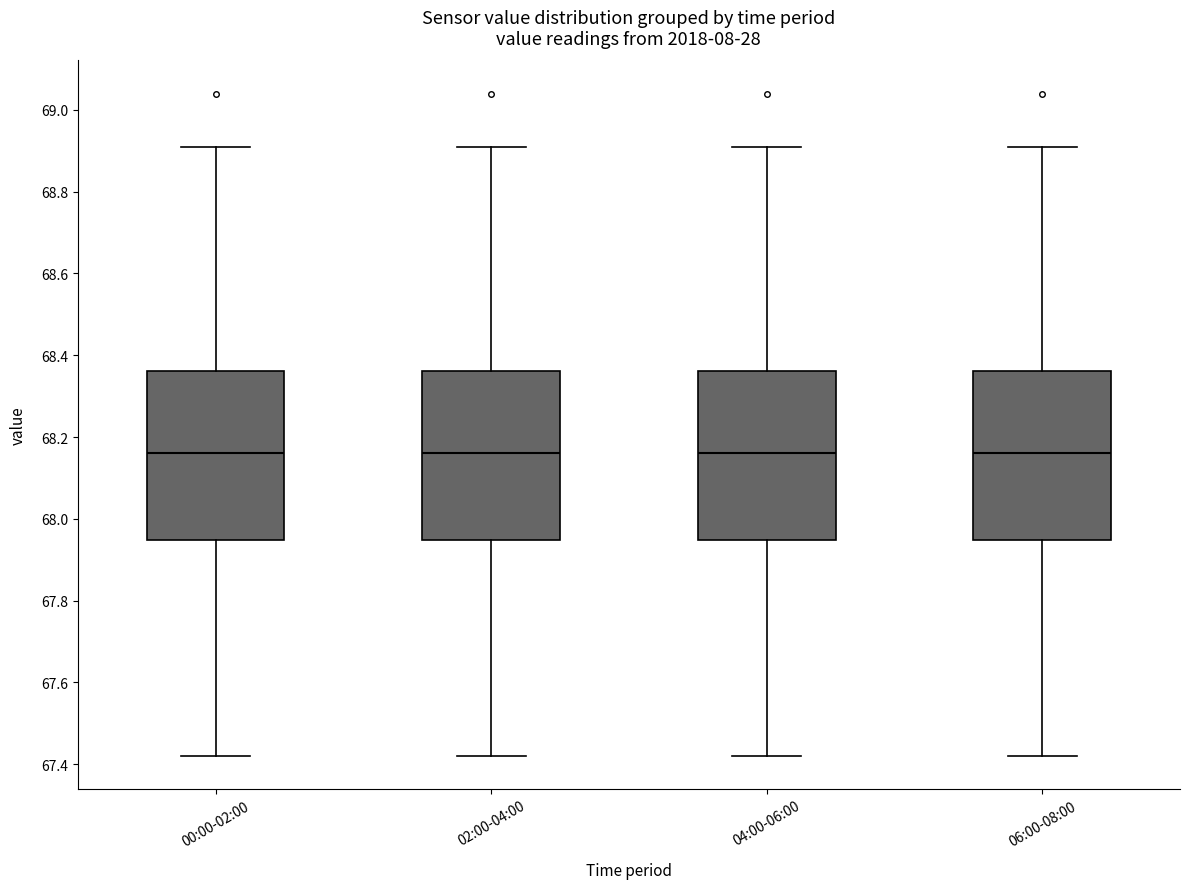

Reading left to right, read every box against the y-axis: the position of its median line, the range the box covers, and the ends of its whiskers. The values are not printed on the chart, so give them approximately, as read against the axis.

00:00-02:00: median 68.16, box 67.94 to 68.36, whiskers 67.42 to 68.92
02:00-04:00: median 68.16, box 67.94 to 68.36, whiskers 67.42 to 68.92
04:00-06:00: median 68.16, box 67.94 to 68.36, whiskers 67.42 to 68.92
06:00-08:00: median 68.16, box 67.94 to 68.36, whiskers 67.42 to 68.92